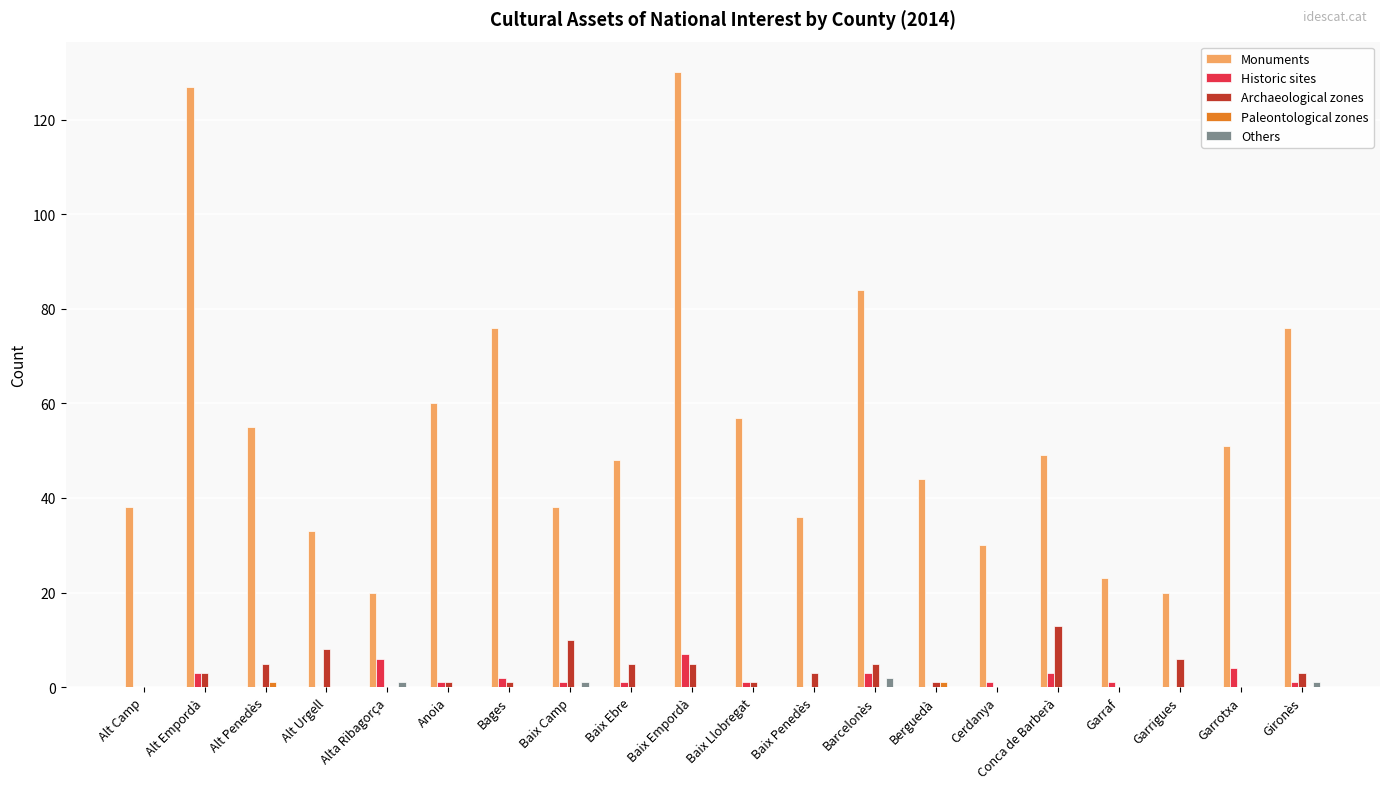

Which series has the largest total across all categories?

Monuments